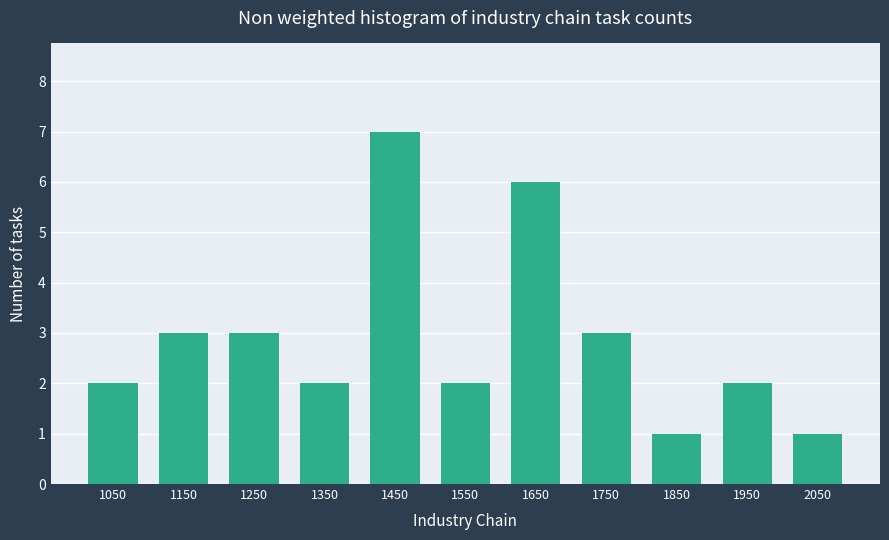

Reading right to left, what are all the values shown in this chart?

1	2	1	3	6	2	7	2	3	3	2